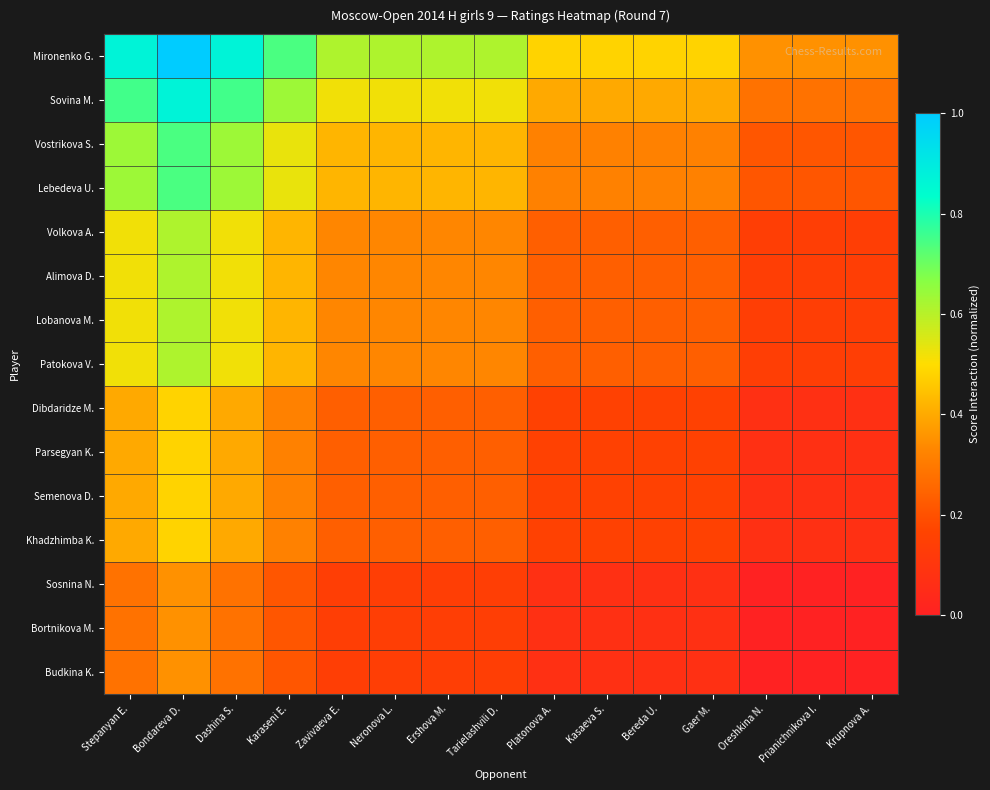

Reading left to right, transcribe all the data shown in this chart.

Mironenko G.: Stepanyan E.=0.9	Bondareva D.=1.0	Dashina S.=0.9	Karaseni E.=0.7	Zavivaeva E.=0.6	Neronova L.=0.6	Ershova M.=0.6	Tarielashvili D.=0.6	Platonova A.=0.5	Kasaeva S.=0.5	Bereda U.=0.5	Gaer M.=0.5	Oreshkina N.=0.4	Prianichnikova I.=0.4	Krupnova A.=0.4
Sovina M.: Stepanyan E.=0.8	Bondareva D.=0.9	Dashina S.=0.8	Karaseni E.=0.6	Zavivaeva E.=0.5	Neronova L.=0.5	Ershova M.=0.5	Tarielashvili D.=0.5	Platonova A.=0.4	Kasaeva S.=0.4	Bereda U.=0.4	Gaer M.=0.4	Oreshkina N.=0.3	Prianichnikova I.=0.3	Krupnova A.=0.3
Vostrikova S.: Stepanyan E.=0.6	Bondareva D.=0.7	Dashina S.=0.6	Karaseni E.=0.5	Zavivaeva E.=0.4	Neronova L.=0.4	Ershova M.=0.4	Tarielashvili D.=0.4	Platonova A.=0.3	Kasaeva S.=0.3	Bereda U.=0.3	Gaer M.=0.3	Oreshkina N.=0.2	Prianichnikova I.=0.2	Krupnova A.=0.2
Lebedeva U.: Stepanyan E.=0.6	Bondareva D.=0.7	Dashina S.=0.6	Karaseni E.=0.5	Zavivaeva E.=0.4	Neronova L.=0.4	Ershova M.=0.4	Tarielashvili D.=0.4	Platonova A.=0.3	Kasaeva S.=0.3	Bereda U.=0.3	Gaer M.=0.3	Oreshkina N.=0.2	Prianichnikova I.=0.2	Krupnova A.=0.2
Volkova A.: Stepanyan E.=0.5	Bondareva D.=0.6	Dashina S.=0.5	Karaseni E.=0.4	Zavivaeva E.=0.3	Neronova L.=0.3	Ershova M.=0.3	Tarielashvili D.=0.3	Platonova A.=0.2	Kasaeva S.=0.2	Bereda U.=0.2	Gaer M.=0.2	Oreshkina N.=0.1	Prianichnikova I.=0.1	Krupnova A.=0.1
Alimova D.: Stepanyan E.=0.5	Bondareva D.=0.6	Dashina S.=0.5	Karaseni E.=0.4	Zavivaeva E.=0.3	Neronova L.=0.3	Ershova M.=0.3	Tarielashvili D.=0.3	Platonova A.=0.2	Kasaeva S.=0.2	Bereda U.=0.2	Gaer M.=0.2	Oreshkina N.=0.1	Prianichnikova I.=0.1	Krupnova A.=0.1
Lobanova M.: Stepanyan E.=0.5	Bondareva D.=0.6	Dashina S.=0.5	Karaseni E.=0.4	Zavivaeva E.=0.3	Neronova L.=0.3	Ershova M.=0.3	Tarielashvili D.=0.3	Platonova A.=0.2	Kasaeva S.=0.2	Bereda U.=0.2	Gaer M.=0.2	Oreshkina N.=0.1	Prianichnikova I.=0.1	Krupnova A.=0.1
Patokova V.: Stepanyan E.=0.5	Bondareva D.=0.6	Dashina S.=0.5	Karaseni E.=0.4	Zavivaeva E.=0.3	Neronova L.=0.3	Ershova M.=0.3	Tarielashvili D.=0.3	Platonova A.=0.2	Kasaeva S.=0.2	Bereda U.=0.2	Gaer M.=0.2	Oreshkina N.=0.1	Prianichnikova I.=0.1	Krupnova A.=0.1
Dibdaridze M.: Stepanyan E.=0.4	Bondareva D.=0.5	Dashina S.=0.4	Karaseni E.=0.3	Zavivaeva E.=0.2	Neronova L.=0.2	Ershova M.=0.2	Tarielashvili D.=0.2	Platonova A.=0.2	Kasaeva S.=0.2	Bereda U.=0.2	Gaer M.=0.2	Oreshkina N.=0.1	Prianichnikova I.=0.1	Krupnova A.=0.1
Parsegyan K.: Stepanyan E.=0.4	Bondareva D.=0.5	Dashina S.=0.4	Karaseni E.=0.3	Zavivaeva E.=0.2	Neronova L.=0.2	Ershova M.=0.2	Tarielashvili D.=0.2	Platonova A.=0.2	Kasaeva S.=0.2	Bereda U.=0.2	Gaer M.=0.2	Oreshkina N.=0.1	Prianichnikova I.=0.1	Krupnova A.=0.1
Semenova D.: Stepanyan E.=0.4	Bondareva D.=0.5	Dashina S.=0.4	Karaseni E.=0.3	Zavivaeva E.=0.2	Neronova L.=0.2	Ershova M.=0.2	Tarielashvili D.=0.2	Platonova A.=0.2	Kasaeva S.=0.2	Bereda U.=0.2	Gaer M.=0.2	Oreshkina N.=0.1	Prianichnikova I.=0.1	Krupnova A.=0.1
Khadzhimba K.: Stepanyan E.=0.4	Bondareva D.=0.5	Dashina S.=0.4	Karaseni E.=0.3	Zavivaeva E.=0.2	Neronova L.=0.2	Ershova M.=0.2	Tarielashvili D.=0.2	Platonova A.=0.2	Kasaeva S.=0.2	Bereda U.=0.2	Gaer M.=0.2	Oreshkina N.=0.1	Prianichnikova I.=0.1	Krupnova A.=0.1
Sosnina N.: Stepanyan E.=0.3	Bondareva D.=0.4	Dashina S.=0.3	Karaseni E.=0.2	Zavivaeva E.=0.1	Neronova L.=0.1	Ershova M.=0.1	Tarielashvili D.=0.1	Platonova A.=0.1	Kasaeva S.=0.1	Bereda U.=0.1	Gaer M.=0.1	Oreshkina N.=0.0	Prianichnikova I.=0.0	Krupnova A.=0.0
Bortnikova M.: Stepanyan E.=0.3	Bondareva D.=0.4	Dashina S.=0.3	Karaseni E.=0.2	Zavivaeva E.=0.1	Neronova L.=0.1	Ershova M.=0.1	Tarielashvili D.=0.1	Platonova A.=0.1	Kasaeva S.=0.1	Bereda U.=0.1	Gaer M.=0.1	Oreshkina N.=0.0	Prianichnikova I.=0.0	Krupnova A.=0.0
Budkina K.: Stepanyan E.=0.3	Bondareva D.=0.4	Dashina S.=0.3	Karaseni E.=0.2	Zavivaeva E.=0.1	Neronova L.=0.1	Ershova M.=0.1	Tarielashvili D.=0.1	Platonova A.=0.1	Kasaeva S.=0.1	Bereda U.=0.1	Gaer M.=0.1	Oreshkina N.=0.0	Prianichnikova I.=0.0	Krupnova A.=0.0